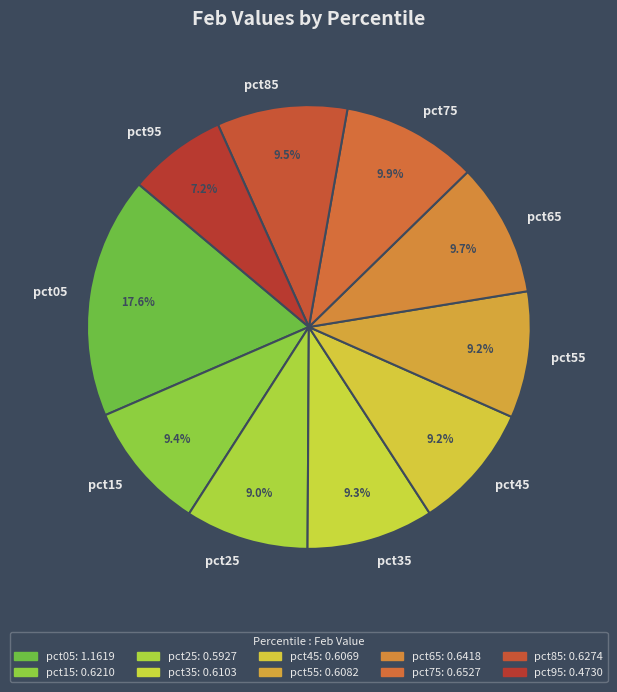

To the nearest percent, what percentage of the pie is pct65?

10%